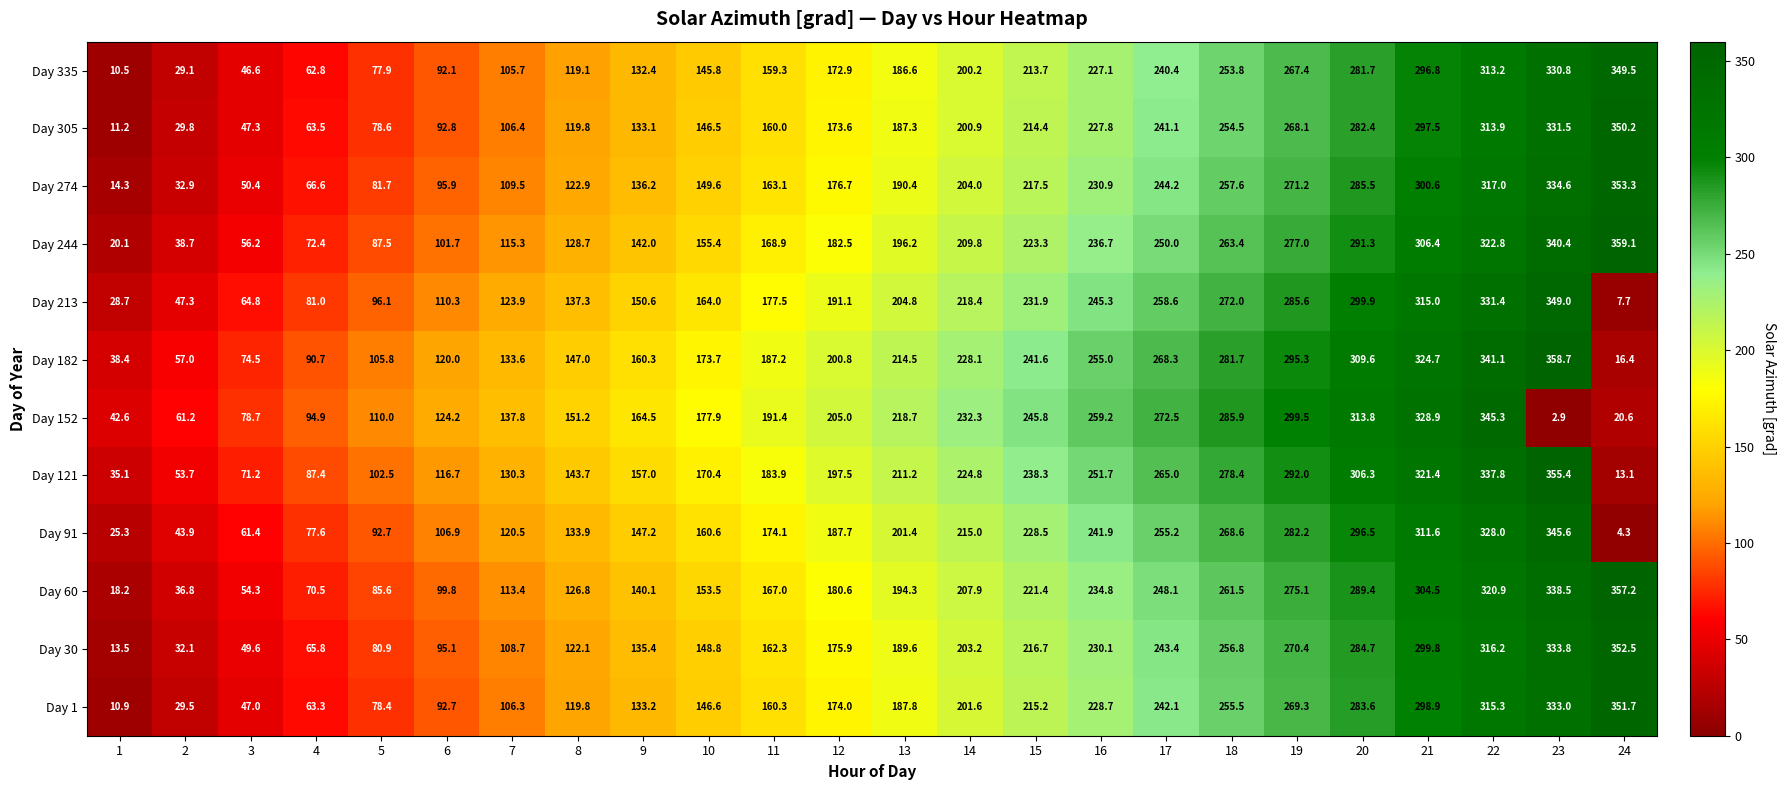

How many distinct data groups are displayed?

12